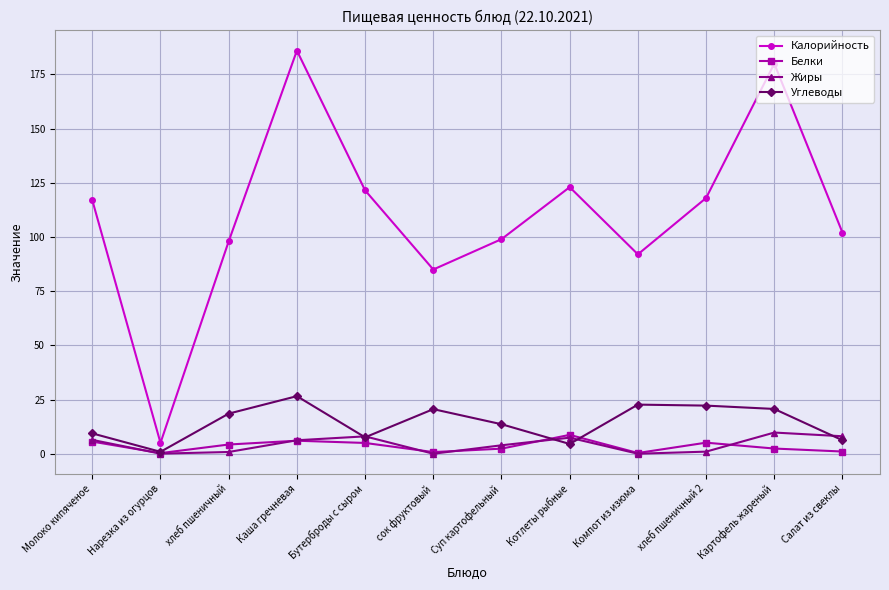

In Калорийность, how many points are lower than both neighbors (excluding endpoints)?

3